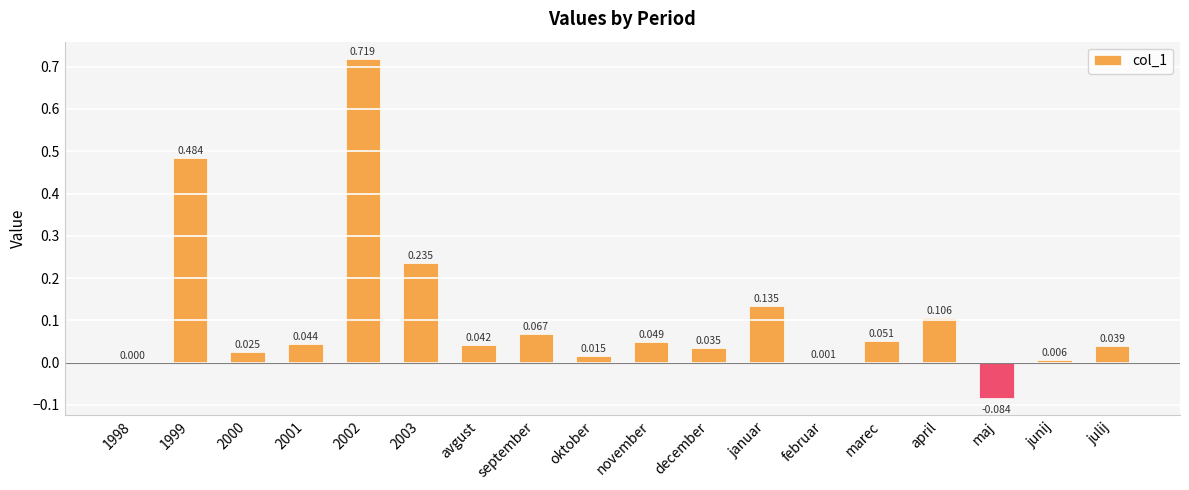

Between 2001 and september, which is larger?

september